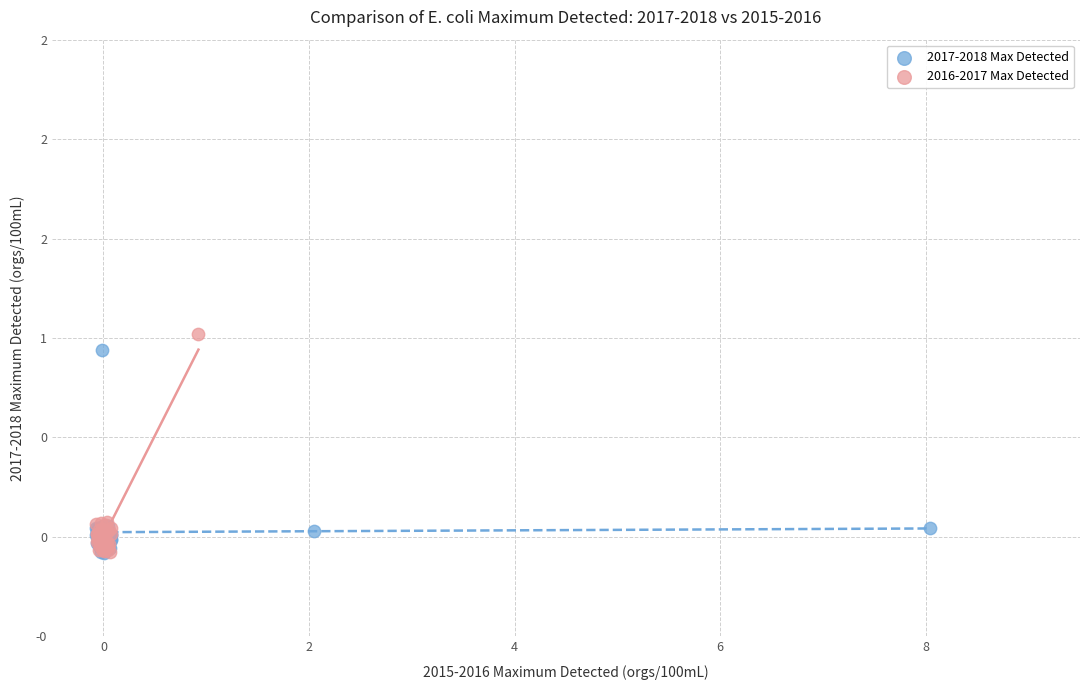

Which series reaches the maximum Y coordinate?

2016-2017 Max Detected